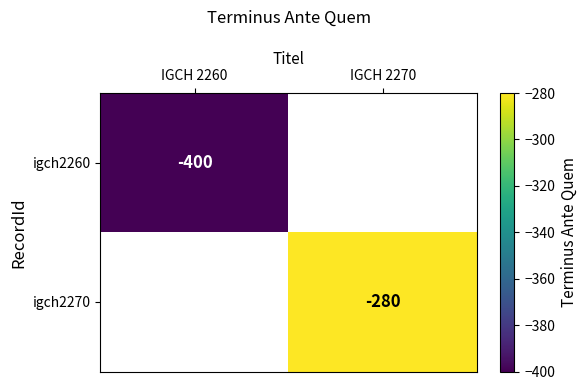

The igch2260 series shows -400 at IGCH 2260. True or false?

True